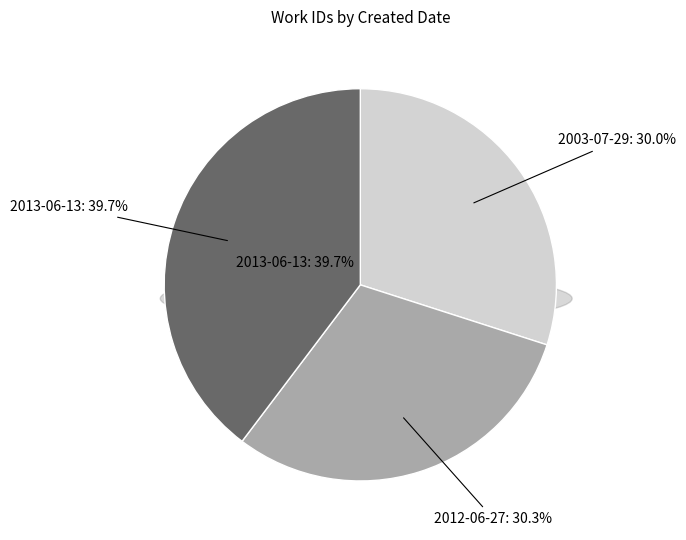

Which slice is the smallest?

2003-07-29